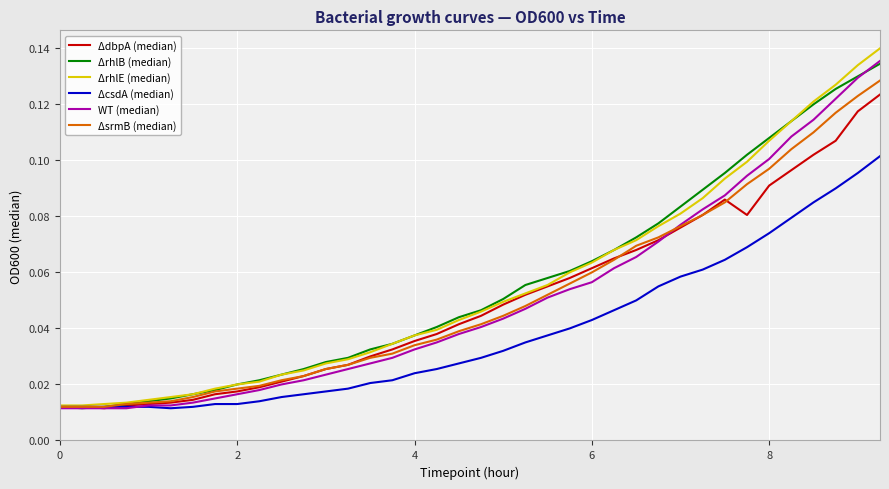

Which series has the widest spread of values?

ΔrhlE (median)